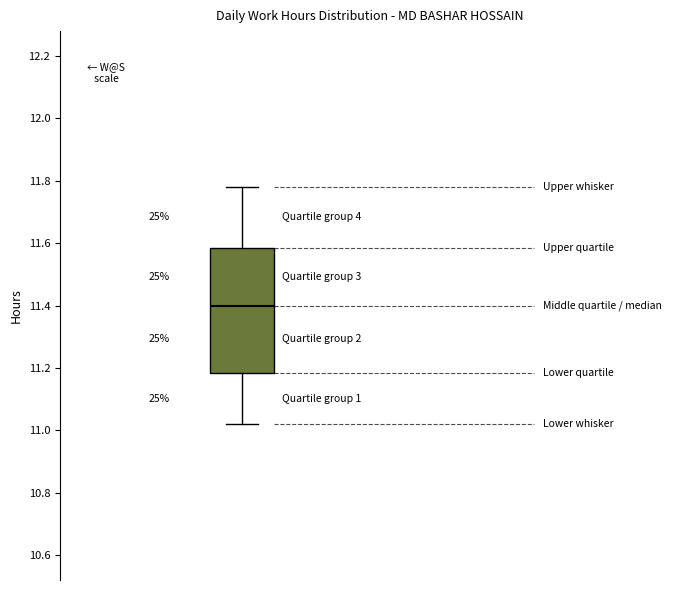

Where is the lower edge of the box on the y-axis? The values are not printed on the chart, so give them approximately, as read against the axis.

11.18